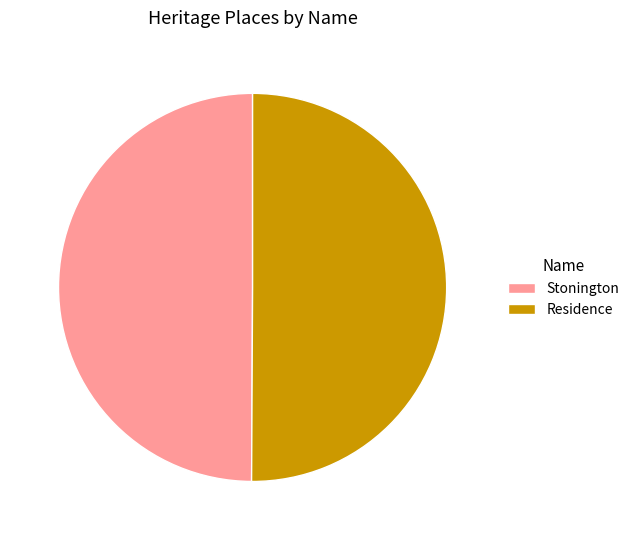

Is it true that Residence is 50% of the pie?

True